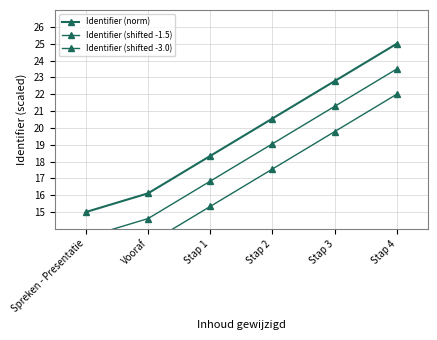

Reading left to right, list all the values displayed in this chart.

Identifier (norm): Spreken - Presentatie=15.0	Vooraf=16.1	Stap 1=18.3	Stap 2=20.6	Stap 3=22.8	Stap 4=25.0
Identifier (shifted -1.5): Spreken - Presentatie=13.5	Vooraf=14.6	Stap 1=16.8	Stap 2=19.1	Stap 3=21.3	Stap 4=23.5
Identifier (shifted -3.0): Spreken - Presentatie=12.0	Vooraf=13.1	Stap 1=15.3	Stap 2=17.6	Stap 3=19.8	Stap 4=22.0